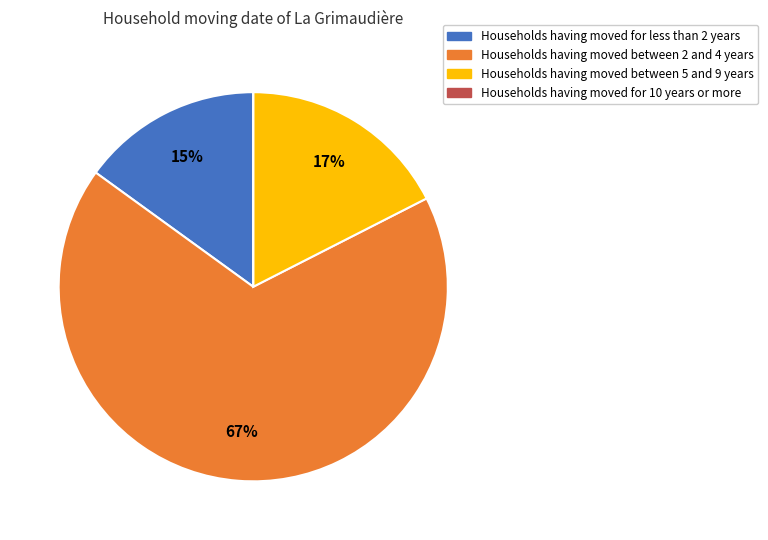

Is there any slice that represents more than half of the pie?

Yes